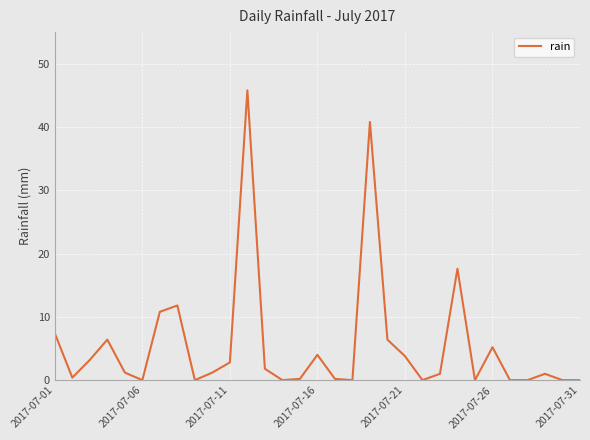

What is the maximum value shown in the chart?

45.8